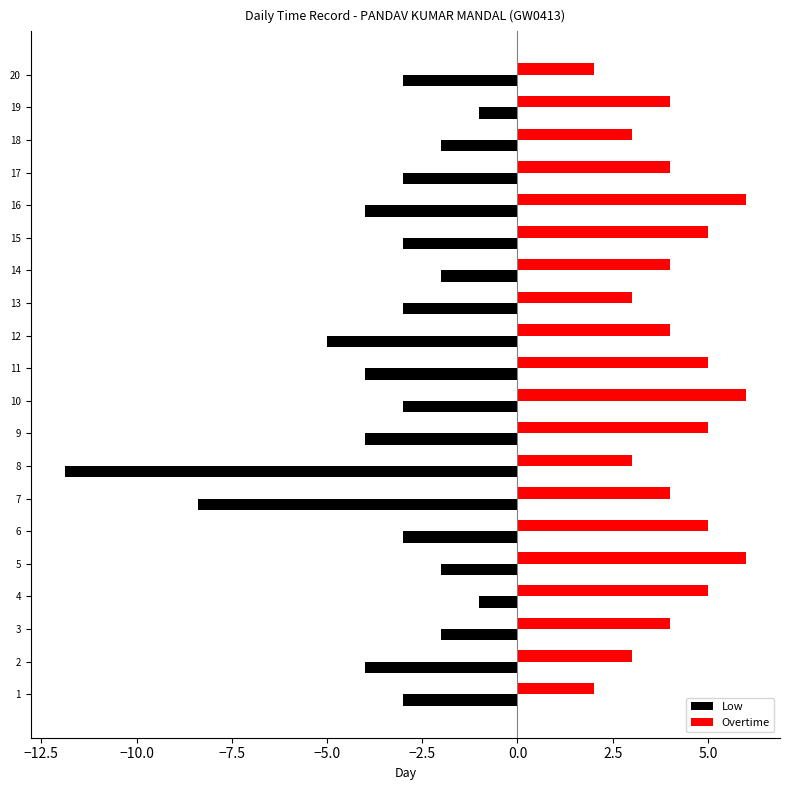

Which category has the lowest value in the Low series?

8